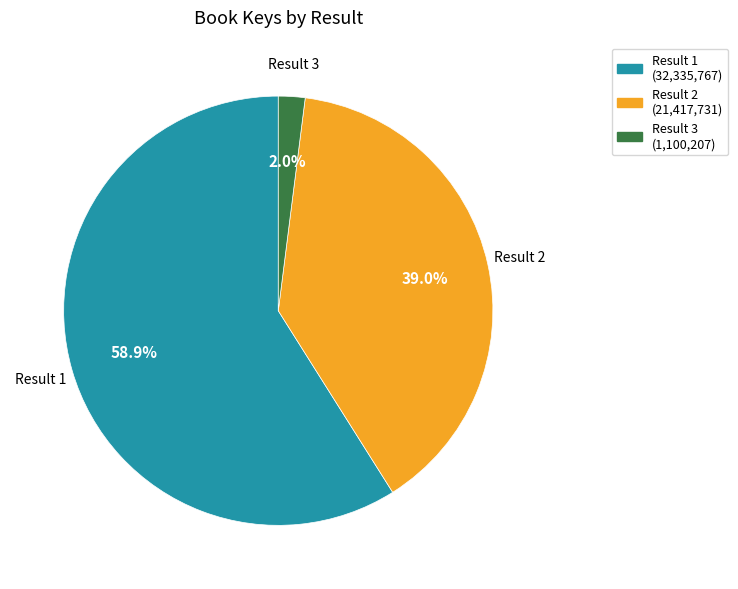

Is there any slice that represents more than half of the pie?

Yes